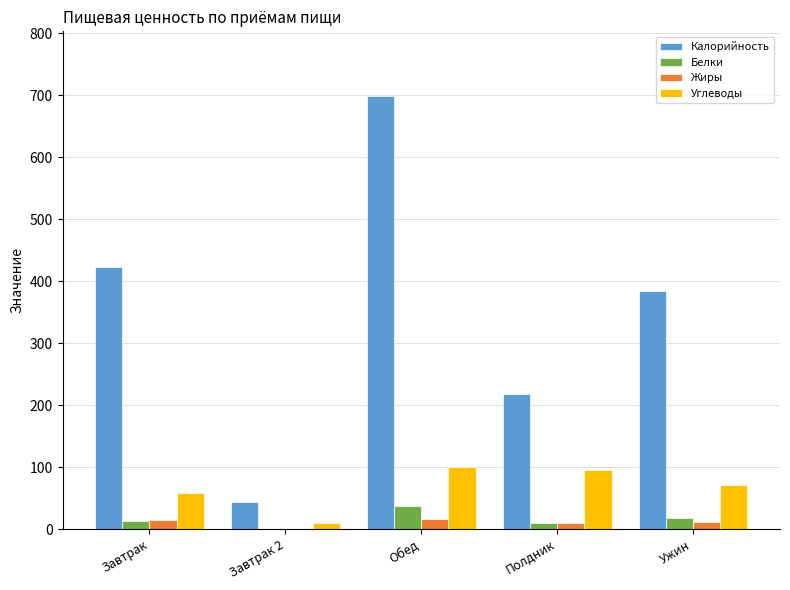

Count the number of data series in this chart.

4